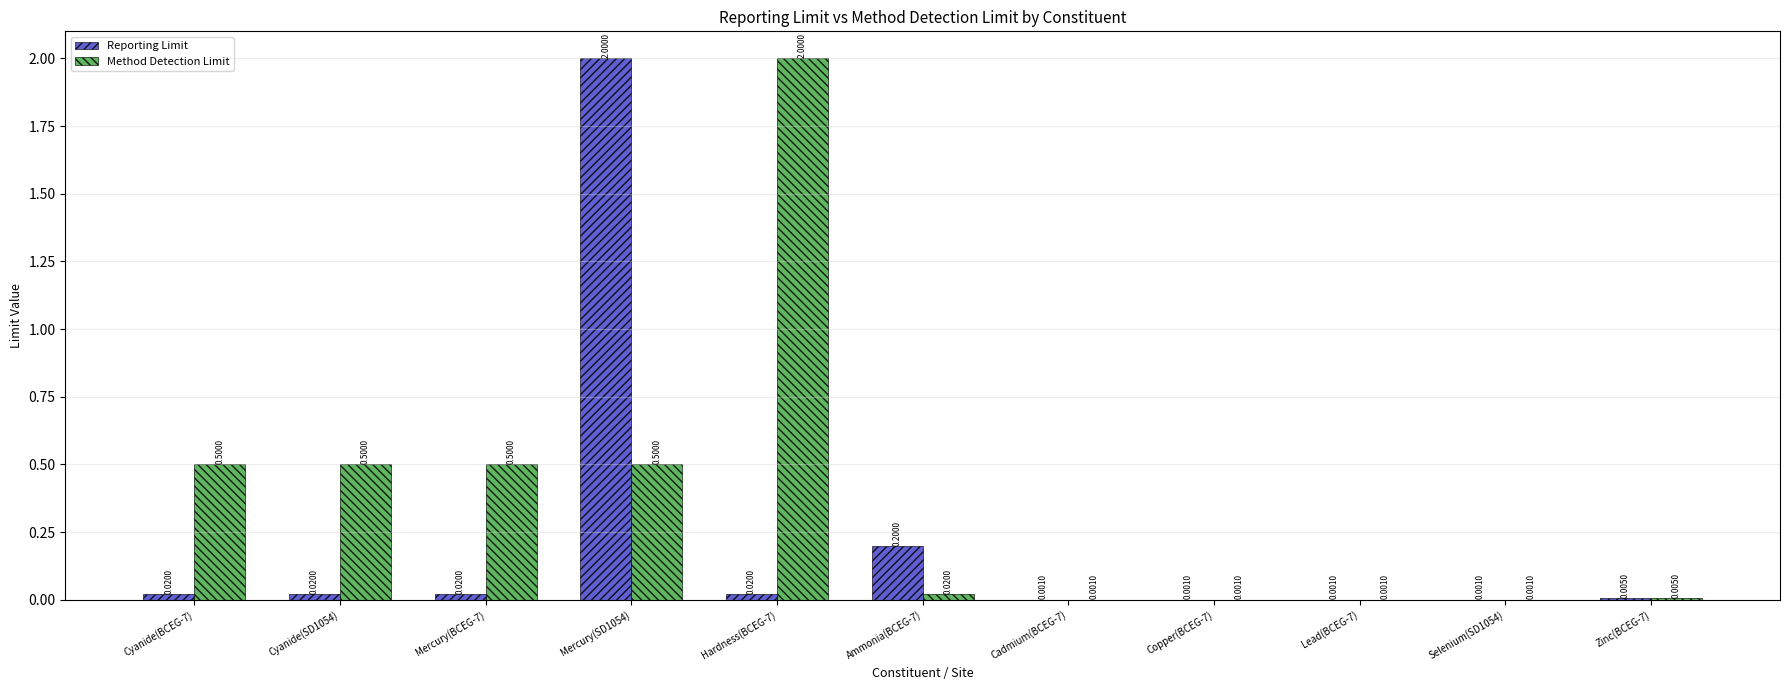

Between Cyanide(SD1054) and Cadmium(BCEG-7), which series saw the biggest shift?

Method Detection Limit